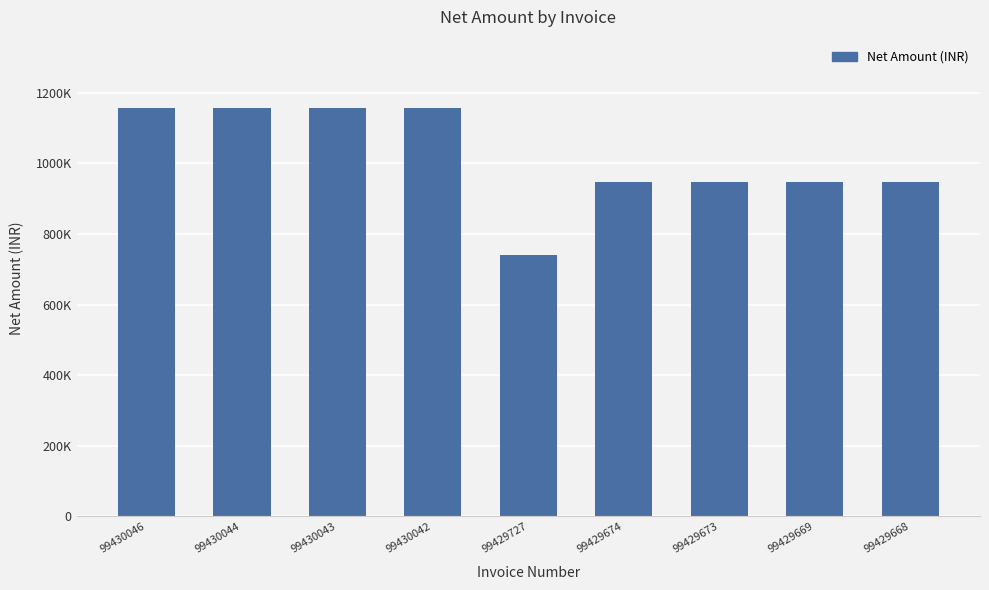

What is the change in value from 99430046 to 99429669?

-209131.3